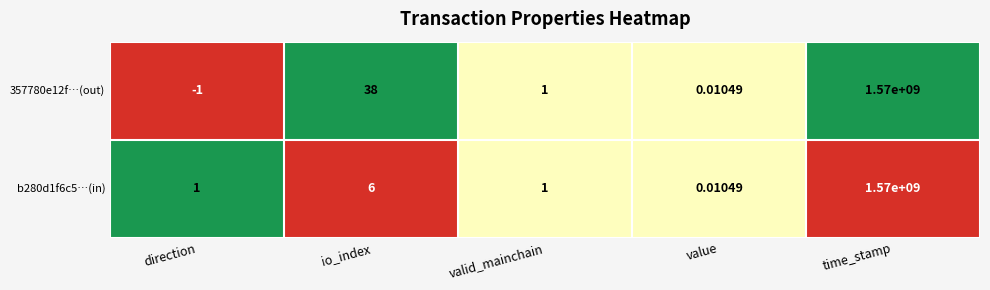

Where is 357780e12f…(out) nearest to the value 784999999?

io_index